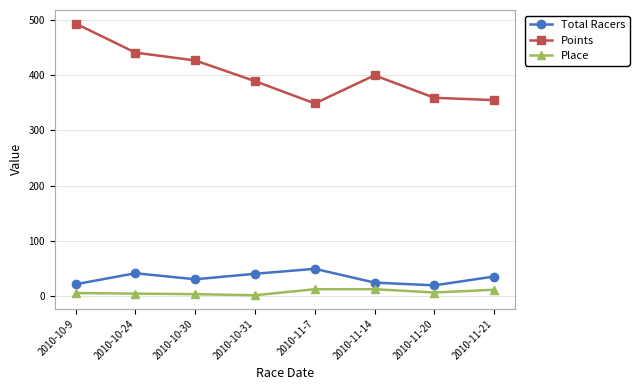

What is the sum of the Total Racers values at 2010-10-24 and 2010-11-20?

60.0